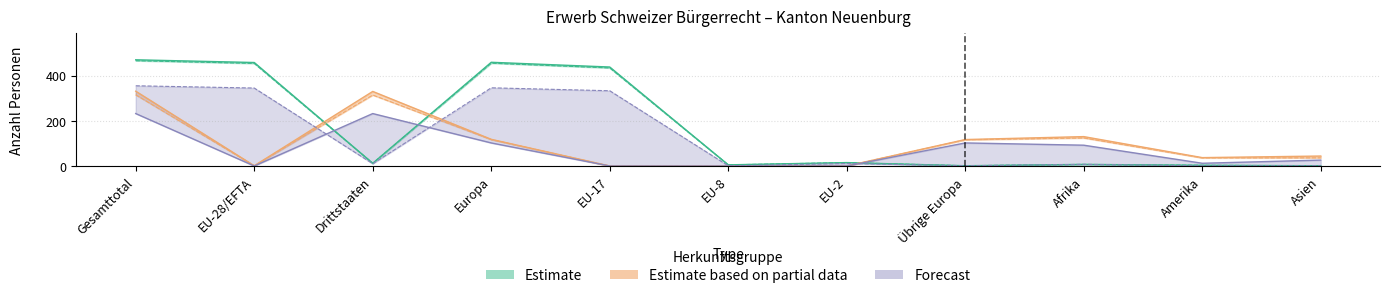

In AUG/VZAE Einbürgerungen, how many points are higher than both neighbors (excluding endpoints)?

2